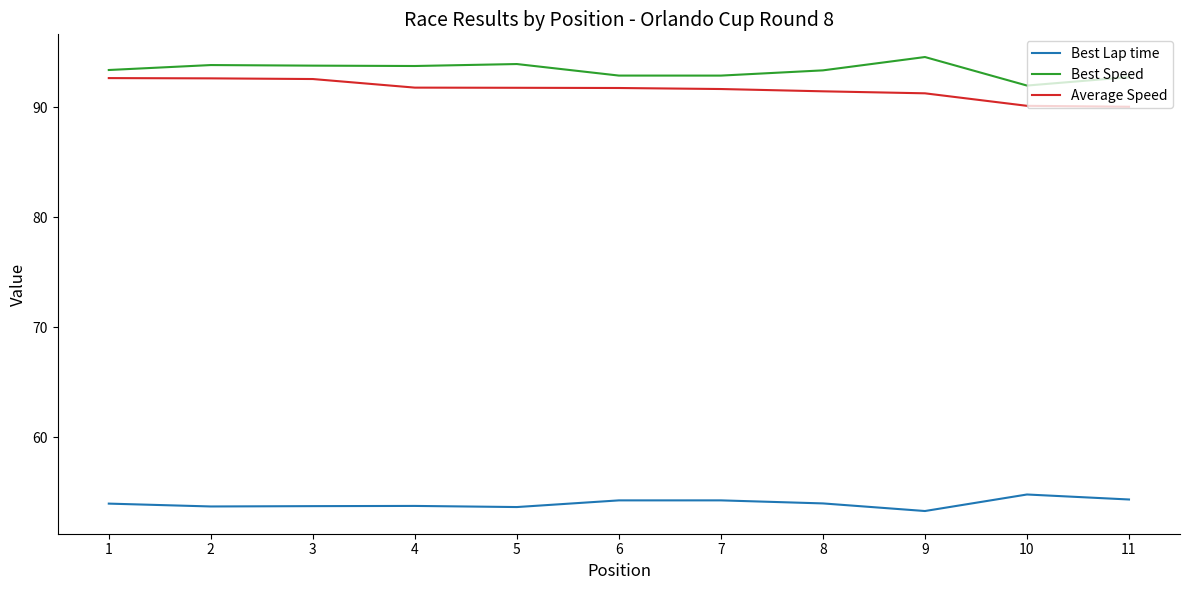

Rank the series by their maximum value, from highest to lowest.

Best Speed, Average Speed, Best Lap time